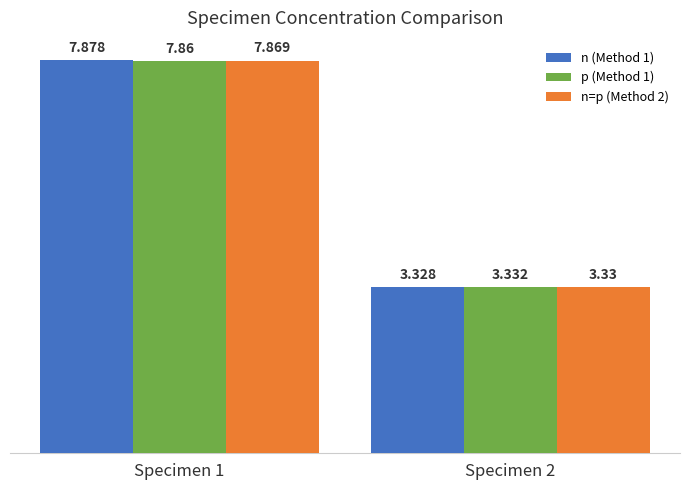

How many series are shown in this chart?

3